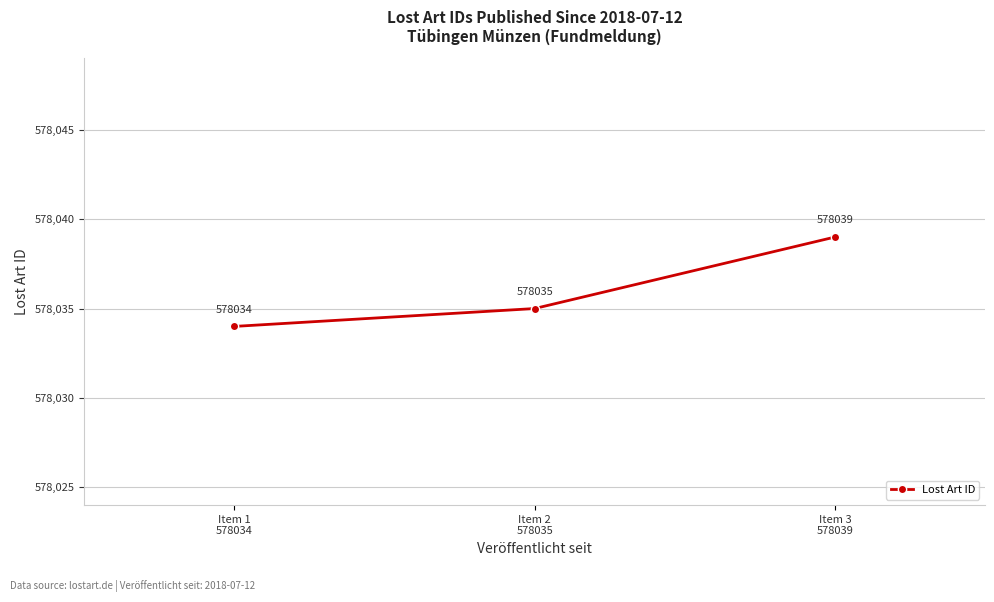

What is the average value?

578036